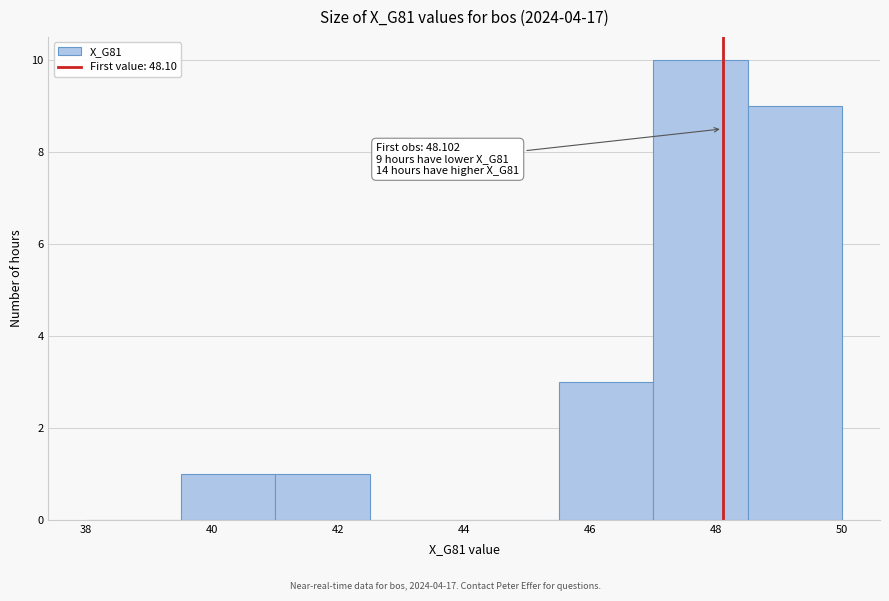

Which range on the x-axis has the tallest bar?

47.0 to 48.5